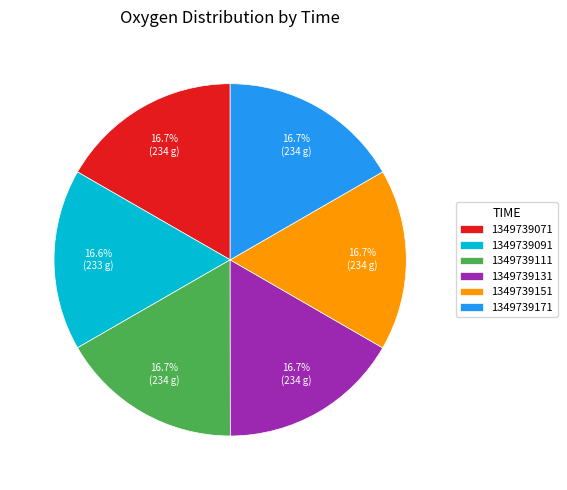

To the nearest percent, what portion does 1349739091 represent?

17%